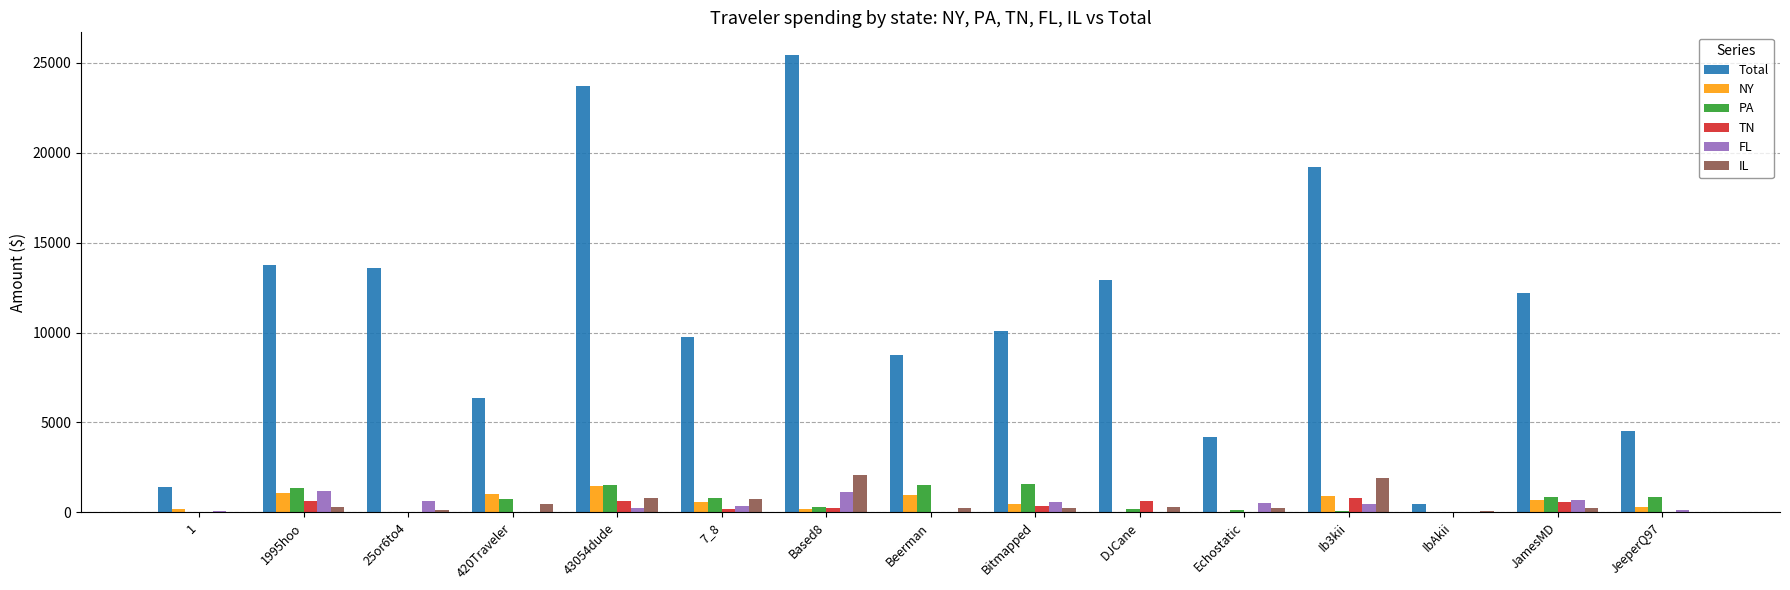

Does the chart contain stacked bars?

No